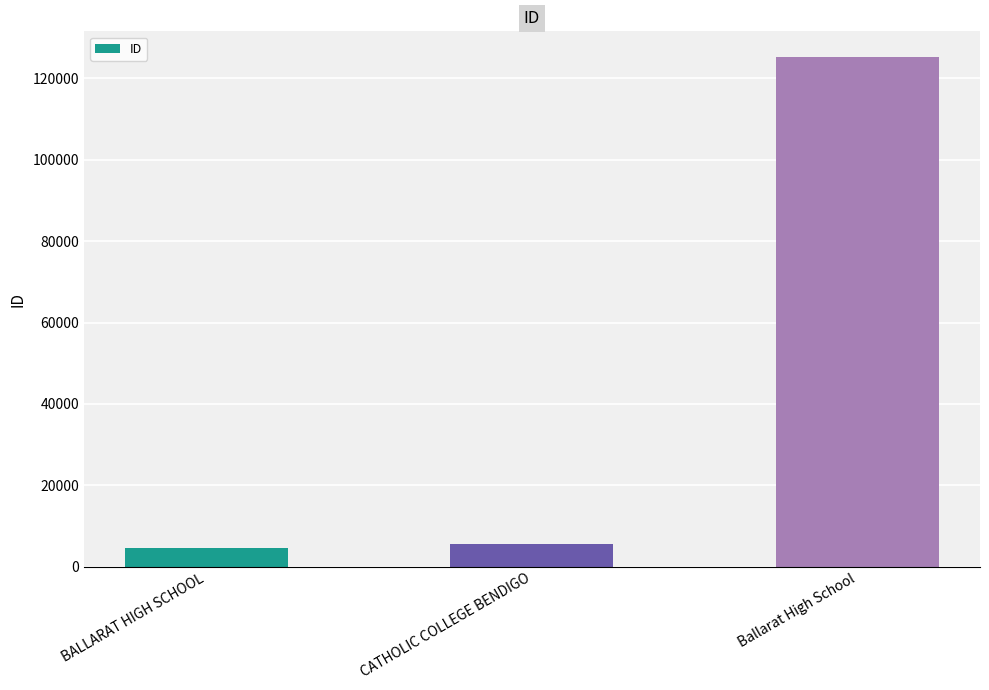

Count the number of data series in this chart.

1